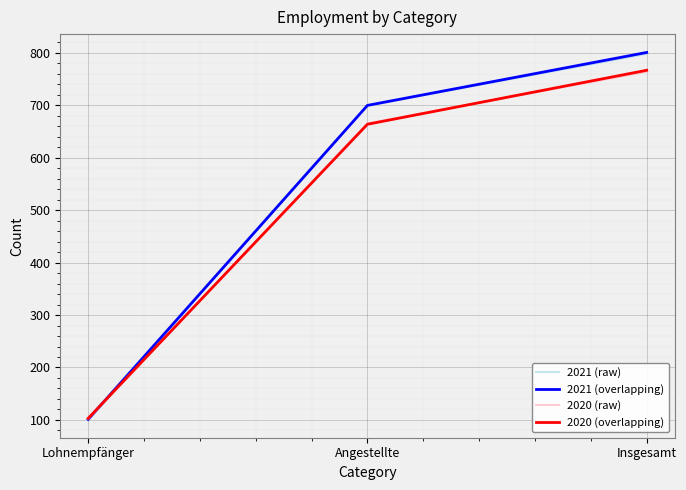

Which series changed the most between Lohnempfänger and Angestellte?

2021 (overlapping)